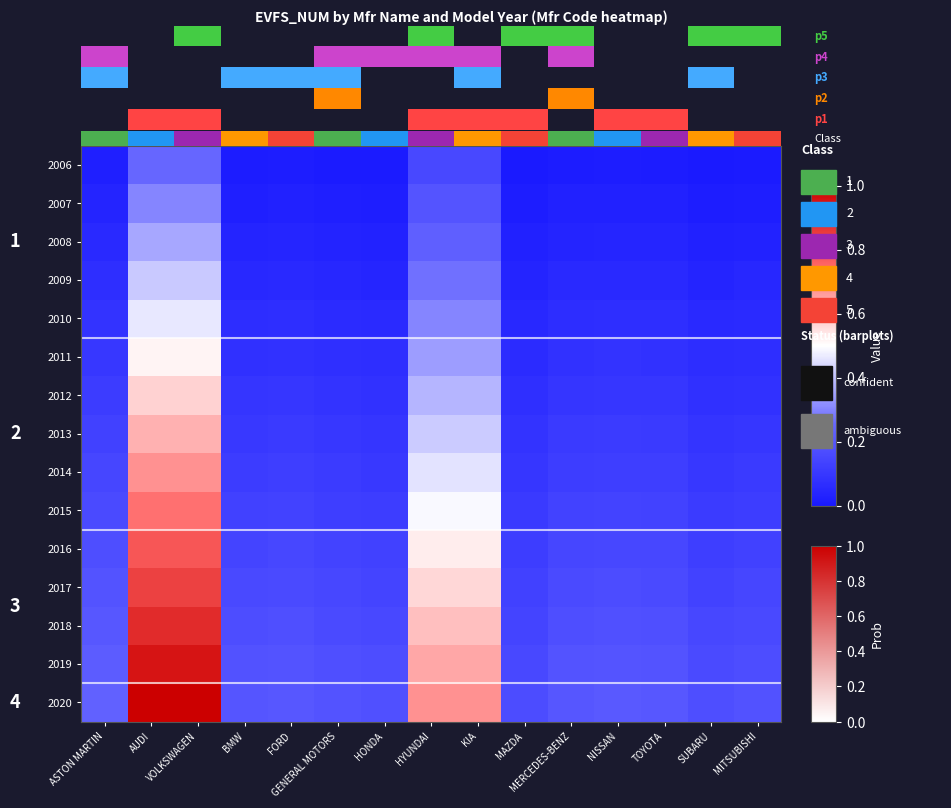

Which series has the widest spread of values?

2020